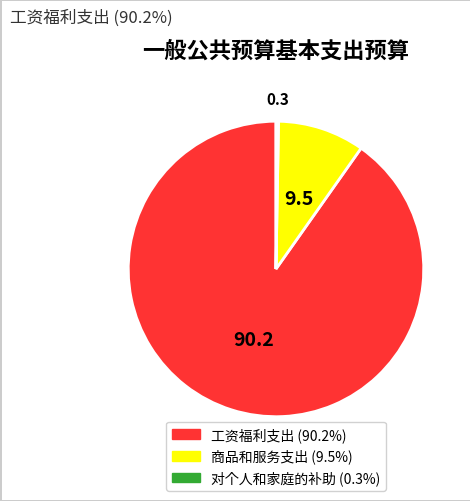

Does any single category account for the majority?

Yes